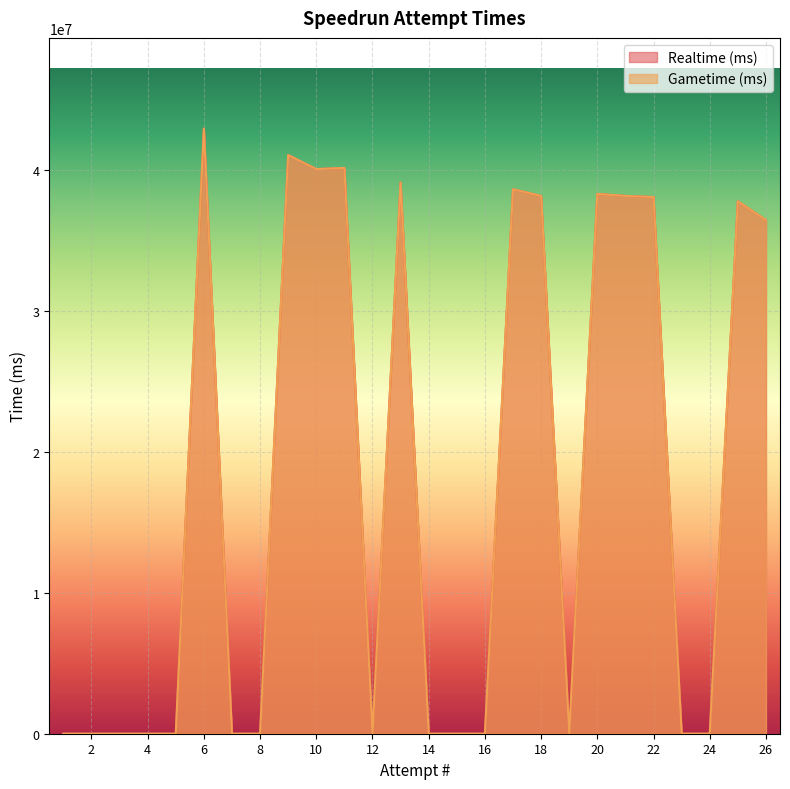

At which category is the sum across all series the highest?

6